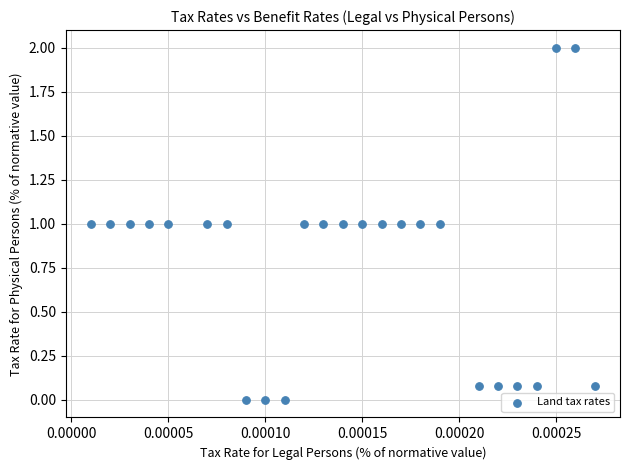

What is the range of Y values (max minus min)?

2.0